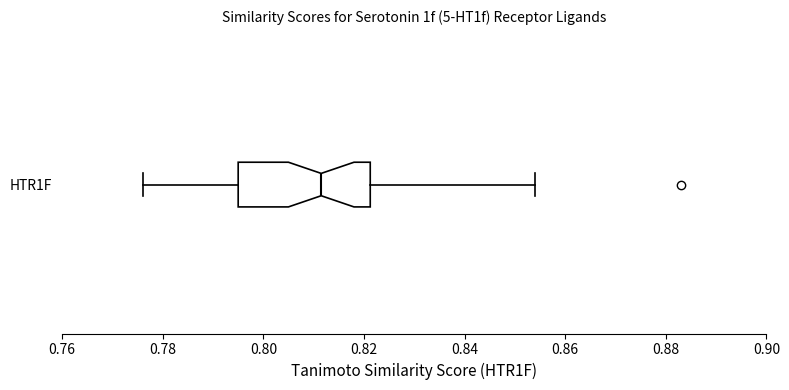

Read this box plot against the x-axis: the position of the median line, the range covered by the box, and the ends of both whiskers. The values are not printed on the chart, so give them approximately, as read against the axis.

median 0.812, box 0.796 to 0.822, whiskers 0.776 to 0.854